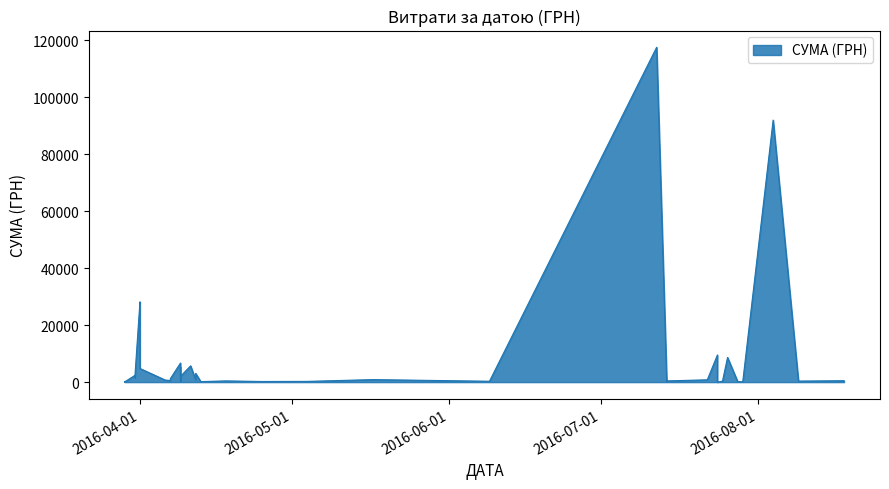

Which label corresponds to the smallest value in the chart?

24.07.2016